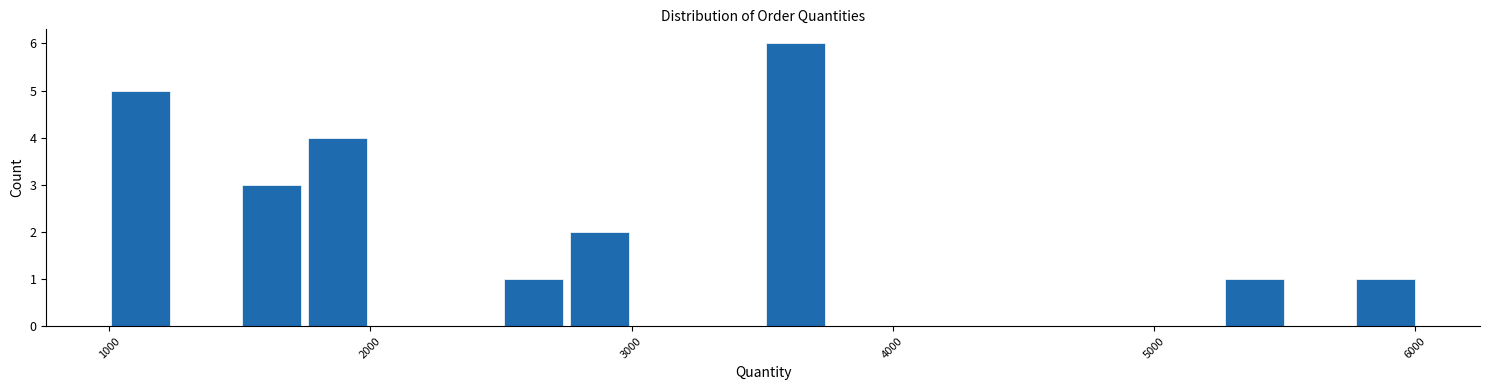

Around what value on the x-axis is the tallest bar? Give the approximate position of its centre, as read against the axis.

3600